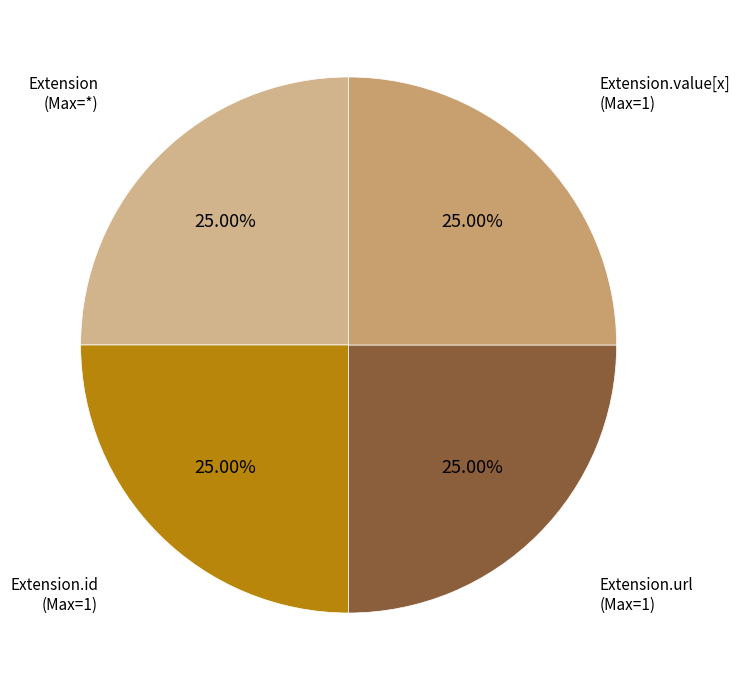

Count the number of slices in the pie.

4